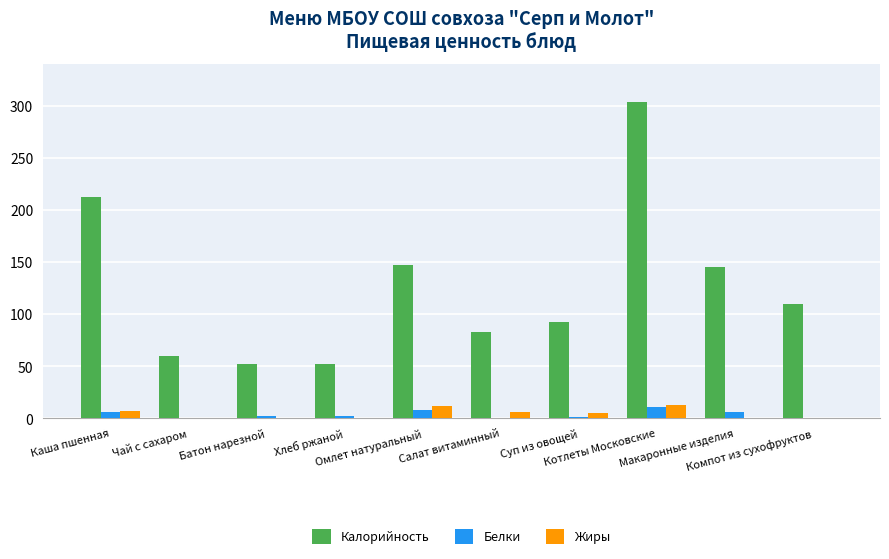

What is the greatest value displayed?

303.3